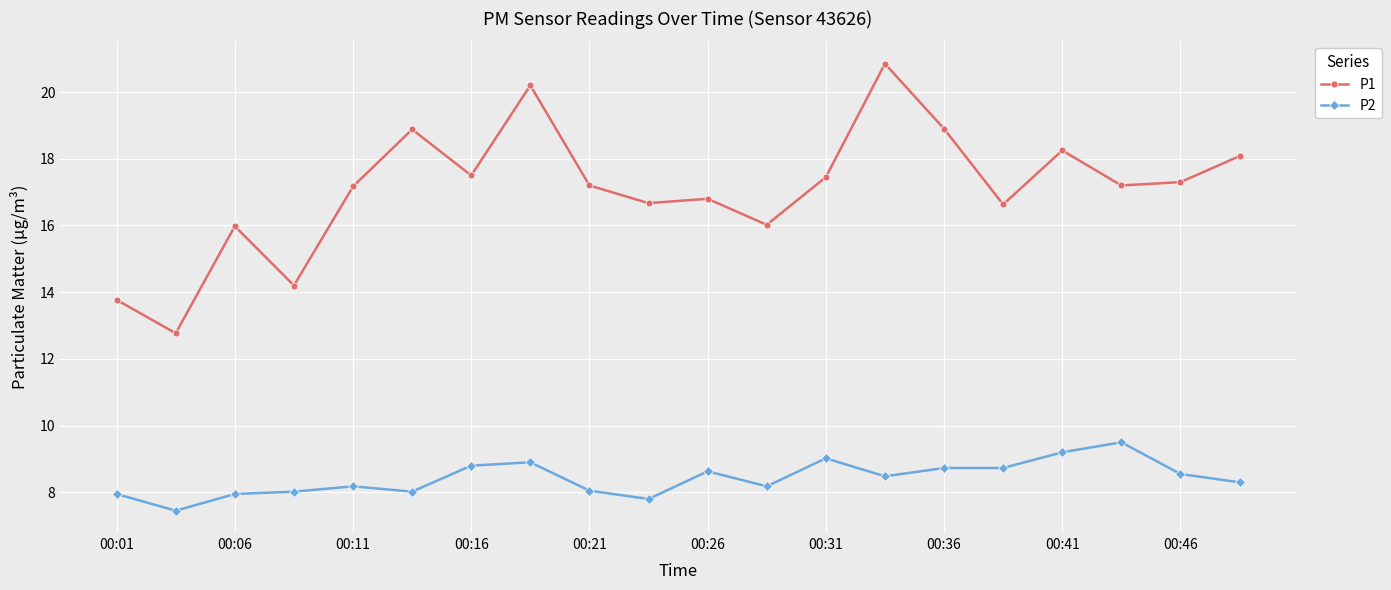

List the series in order of their peak value, lowest first.

P2, P1